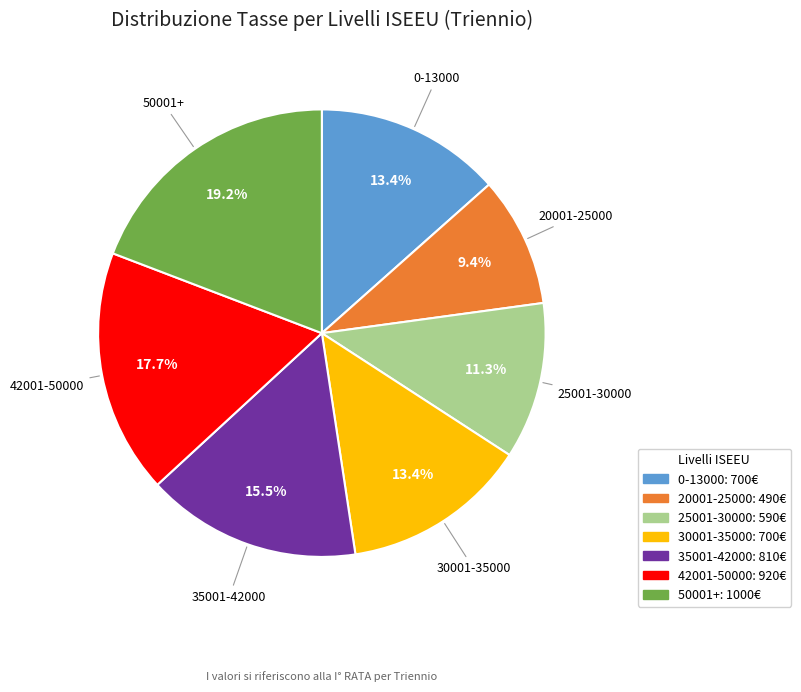

Is there any slice that represents more than half of the pie?

No